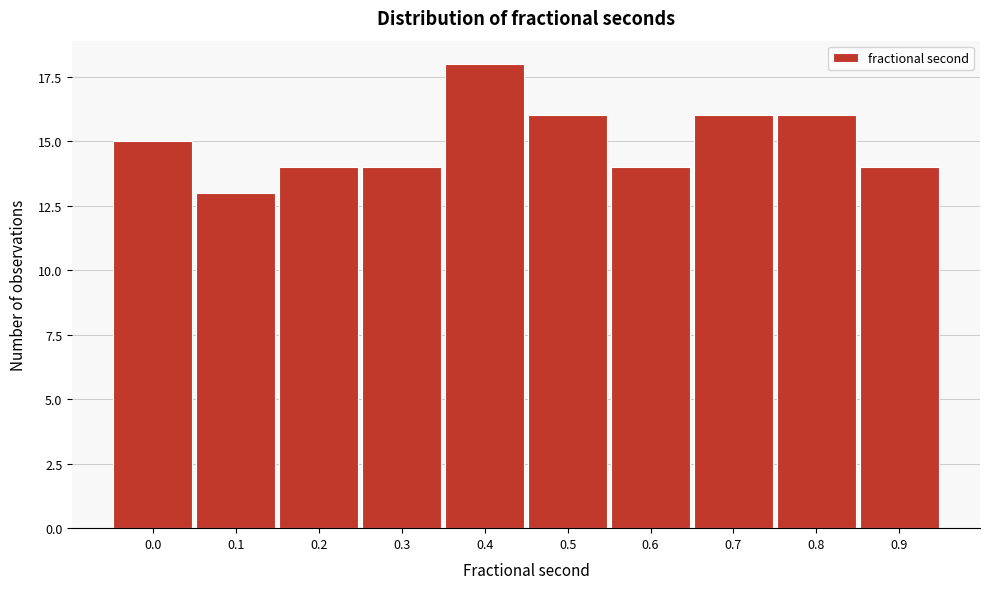

Reading right to left, list all the values displayed in this chart.

14	16	16	14	16	18	14	14	13	15